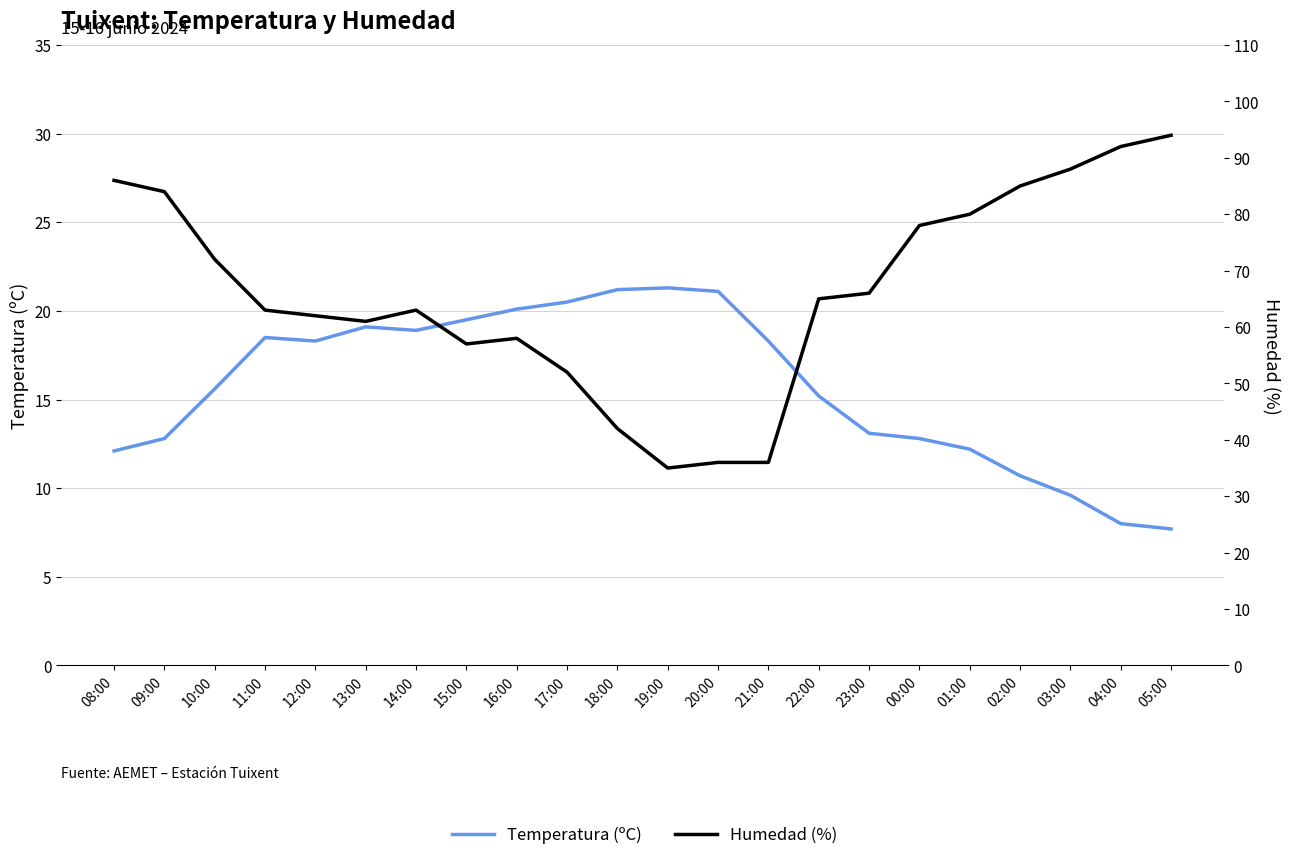

True or false: Temperatura (ºC) has a value of 1.7 at 04:00.

False